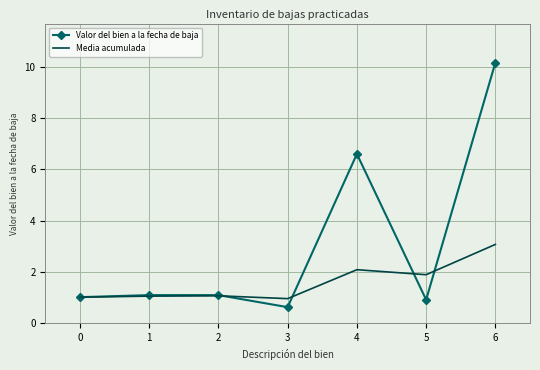

At 6, list the series in order from largest to smallest.

Valor del bien a la fecha de baja, Media acumulada